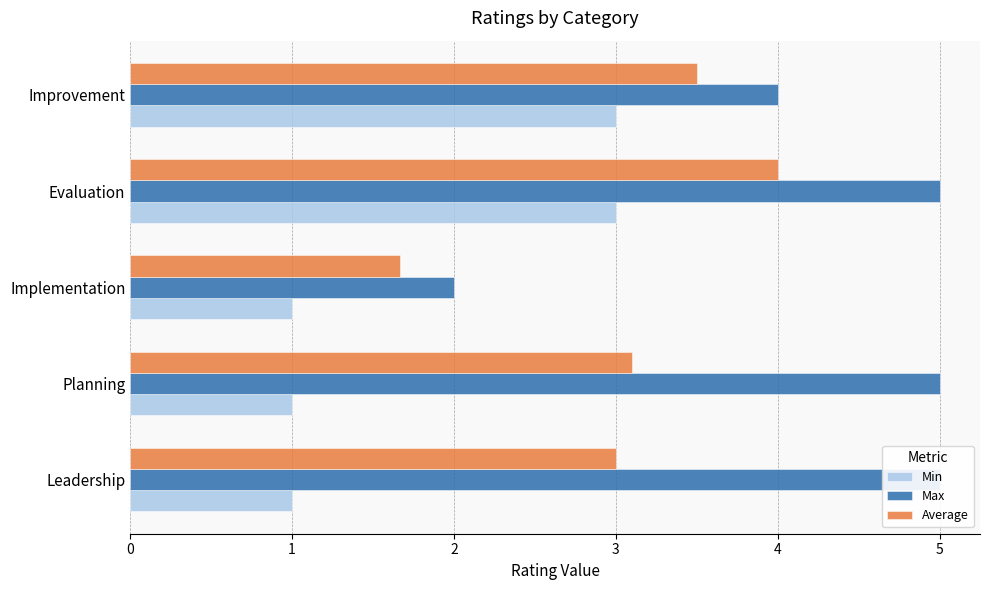

List the labels in order of Min value, largest first.

3, 4, 0, 1, 2